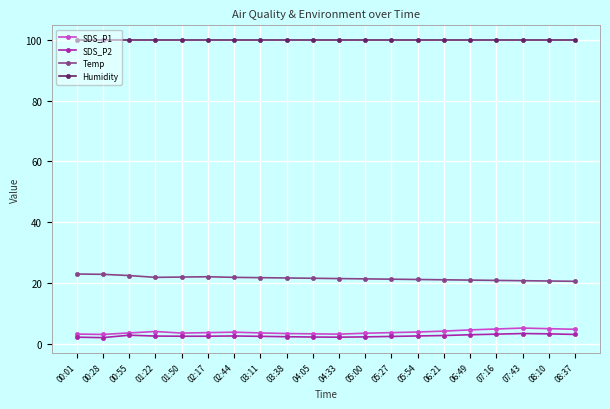

True or false: SDS_P1 has a value of 3.5 at 00:55.

True